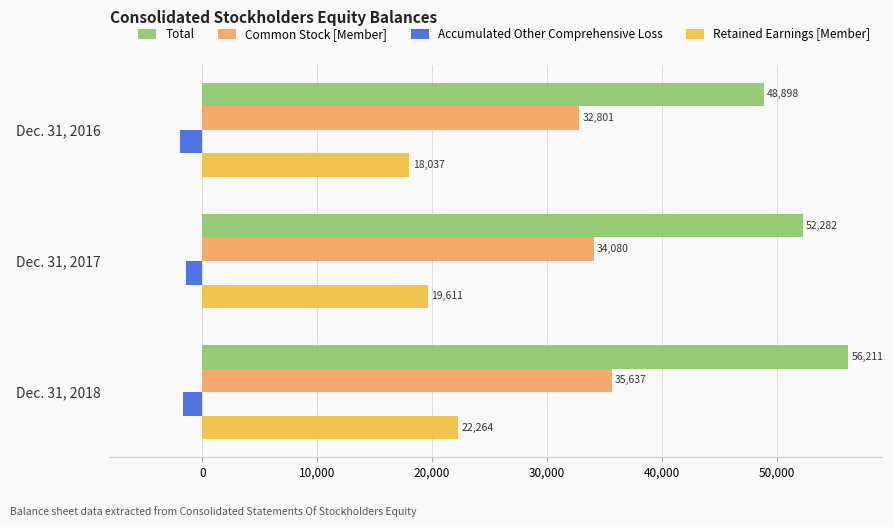

How many values in the Accumulated Other Comprehensive Loss series are below -1690?

1